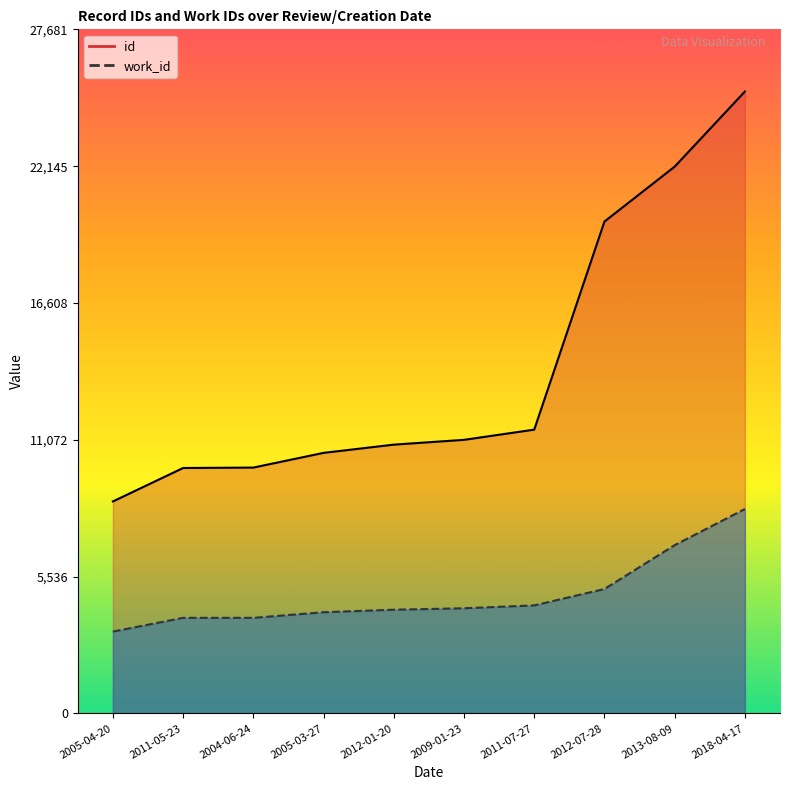

Which label corresponds to the largest value in the chart?

2018-04-17